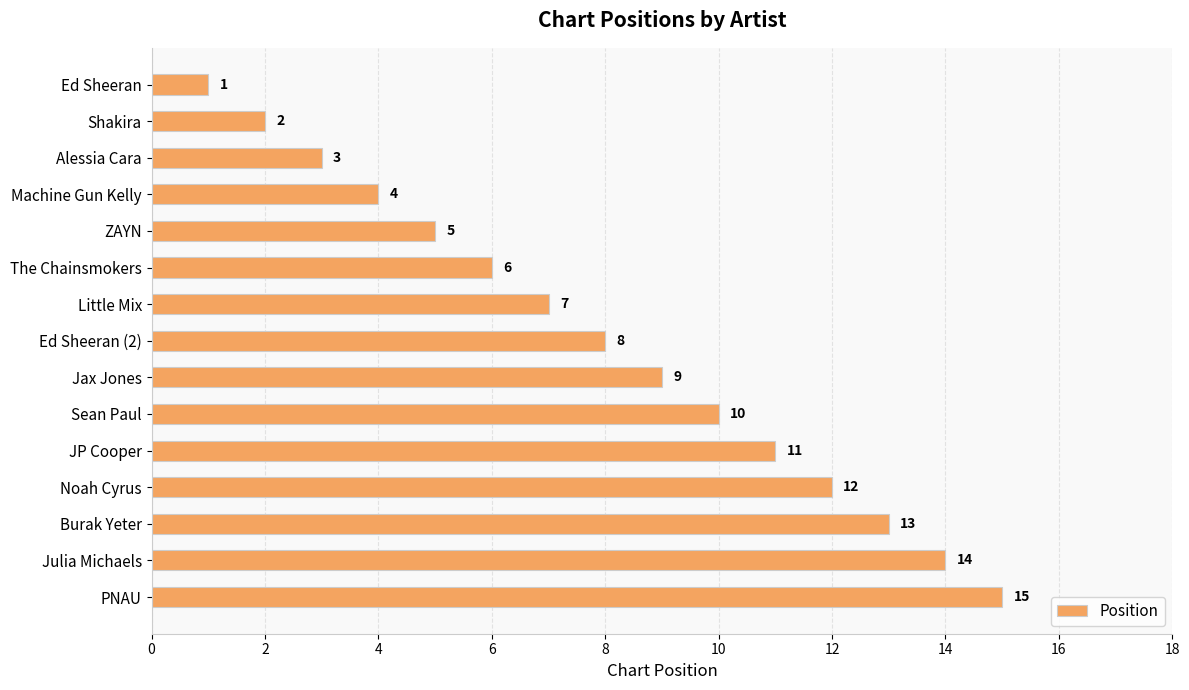

Where is the data nearest to the value 8?

Ed Sheeran (2)